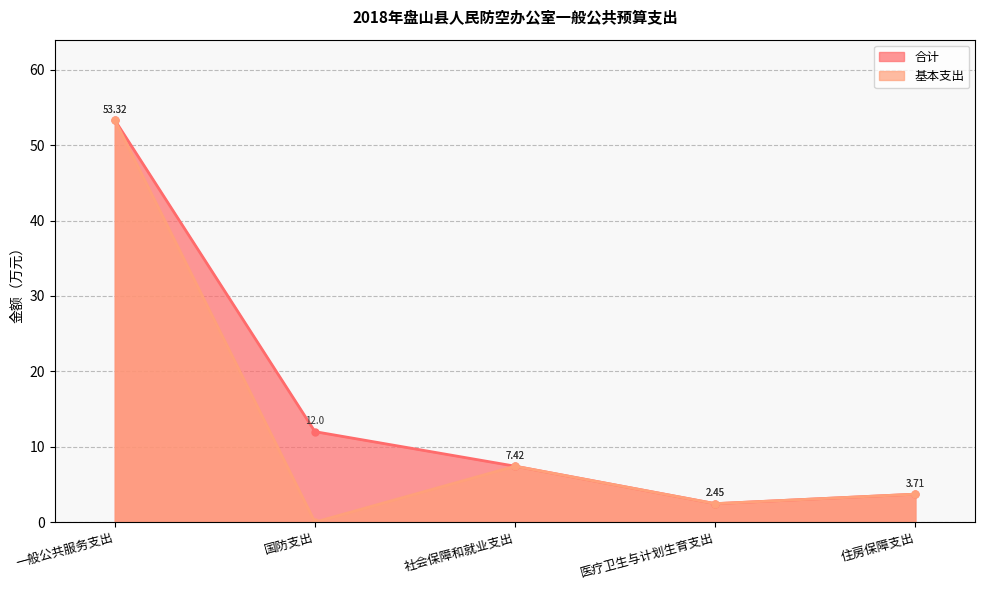

Which series has the largest range (max minus min)?

基本支出